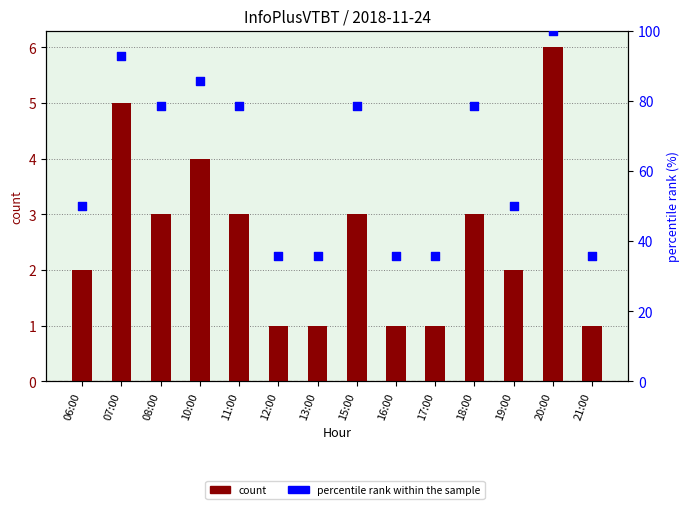

At how many categories does at least one series exceed 20?

14